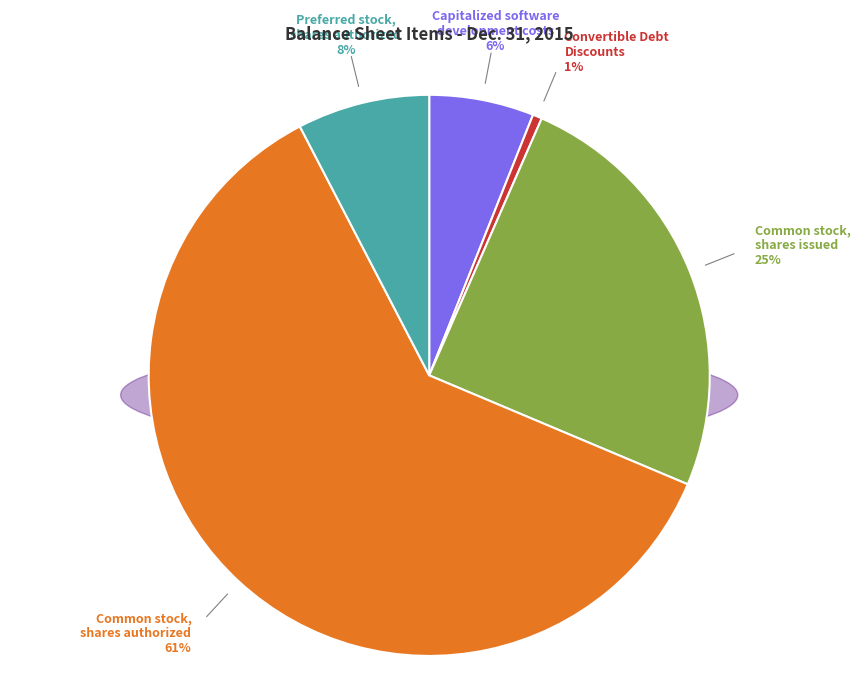

How many slices are in this pie chart?

5